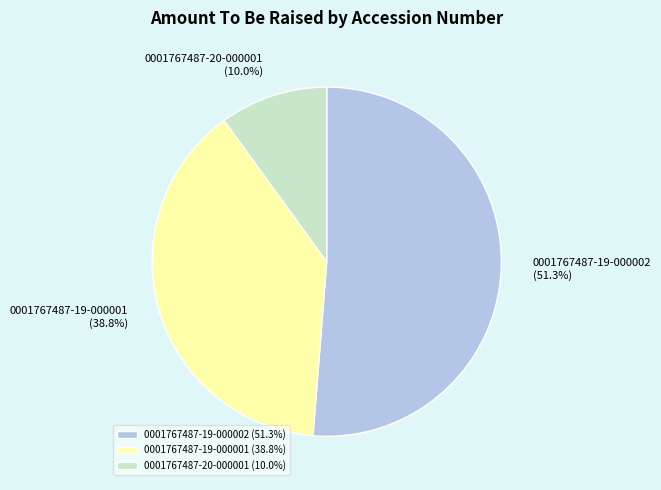

Do 0001767487-19-000002 and 0001767487-20-000001 together represent more than half of the pie?

Yes